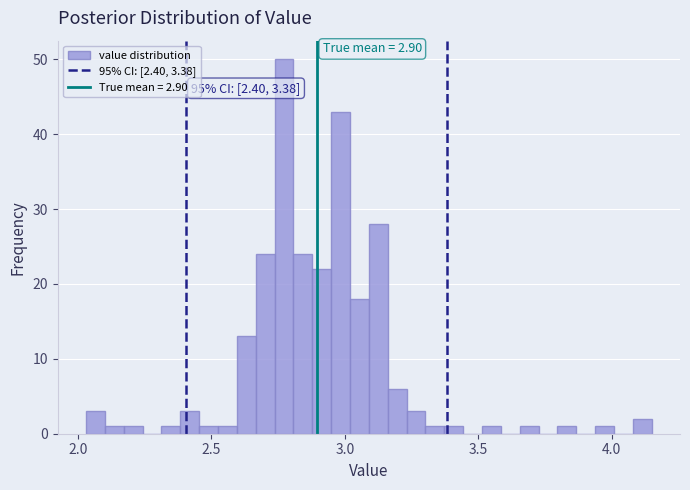

Around what value on the x-axis is the tallest bar? Give the approximate position of its centre, as read against the axis.

2.75